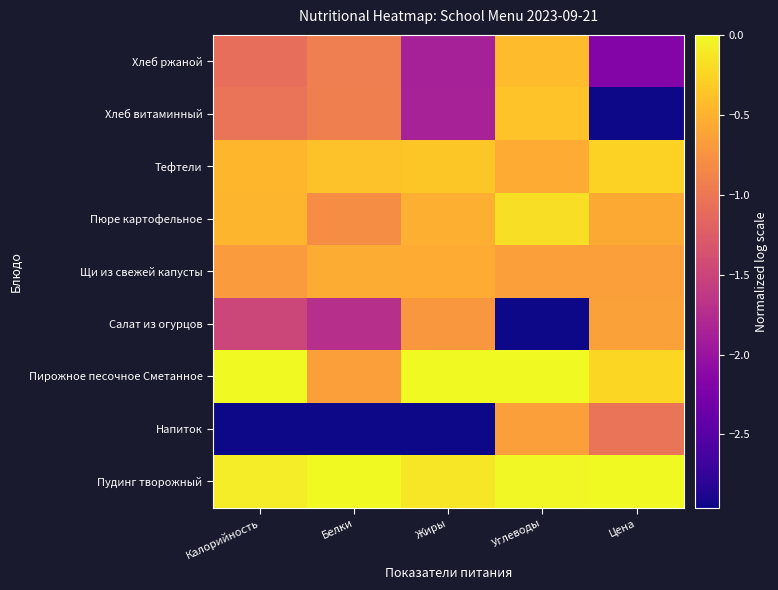

Reading left to right, extract all data points from this chart.

Пудинг творожный: Калорийность=-0.1	Белки=0.0	Жиры=-0.1	Углеводы=-0.0	Цена=0.0
Напиток: Калорийность=-3.0	Белки=-3.0	Жиры=-3.0	Углеводы=-0.7	Цена=-1.0
Пирожное песочное Сметанное: Калорийность=0.0	Белки=-0.6	Жиры=0.0	Углеводы=0.0	Цена=-0.2
Салат из огурцов: Калорийность=-1.5	Белки=-1.7	Жиры=-0.7	Углеводы=-3.0	Цена=-0.6
Щи из свежей капусты: Калорийность=-0.7	Белки=-0.5	Жиры=-0.6	Углеводы=-0.7	Цена=-0.6
Пюре картофельное: Калорийность=-0.5	Белки=-0.8	Жиры=-0.5	Углеводы=-0.2	Цена=-0.6
Тефтели: Калорийность=-0.5	Белки=-0.4	Жиры=-0.4	Углеводы=-0.6	Цена=-0.3
Хлеб витаминный: Калорийность=-1.0	Белки=-0.9	Жиры=-1.9	Углеводы=-0.4	Цена=-3.0
Хлеб ржаной: Калорийность=-1.1	Белки=-0.9	Жиры=-1.9	Углеводы=-0.4	Цена=-2.2